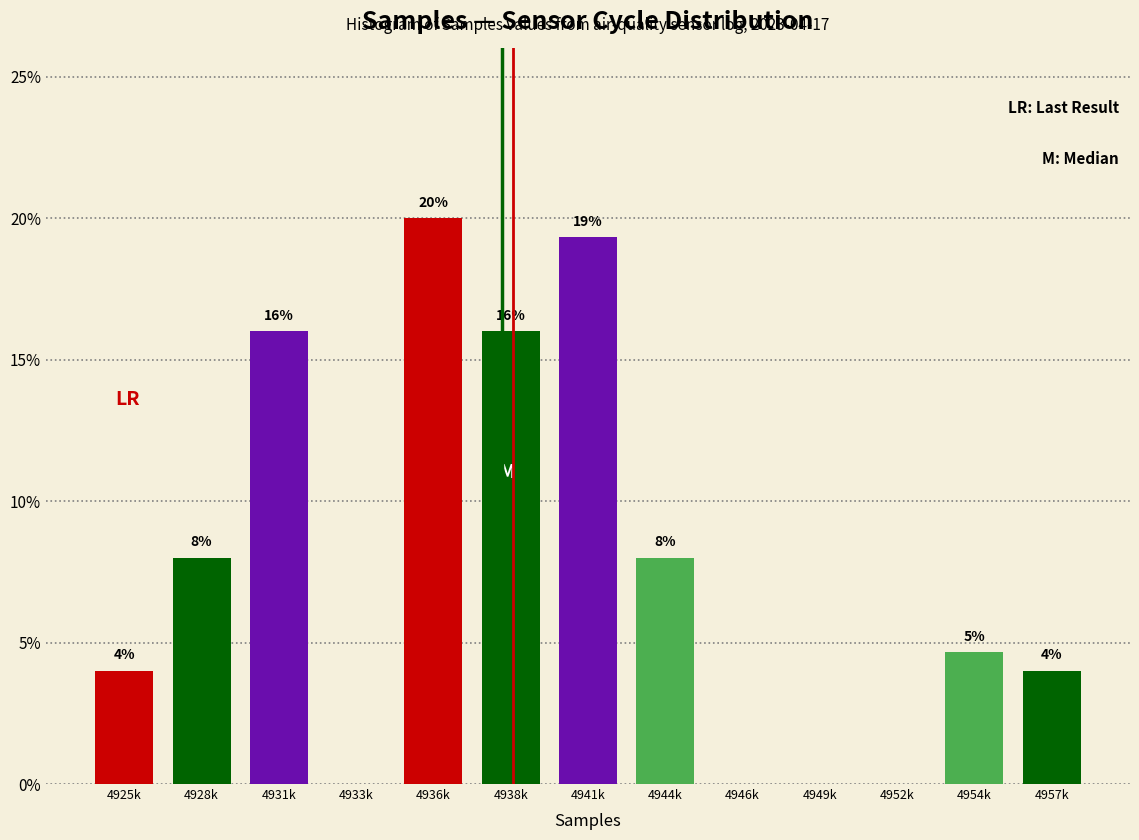

How many values are between 0 and 16?

11